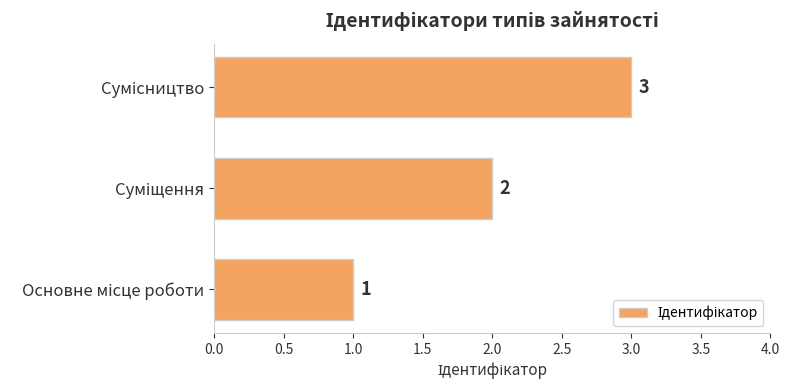

How many values are between 1 and 3?

3